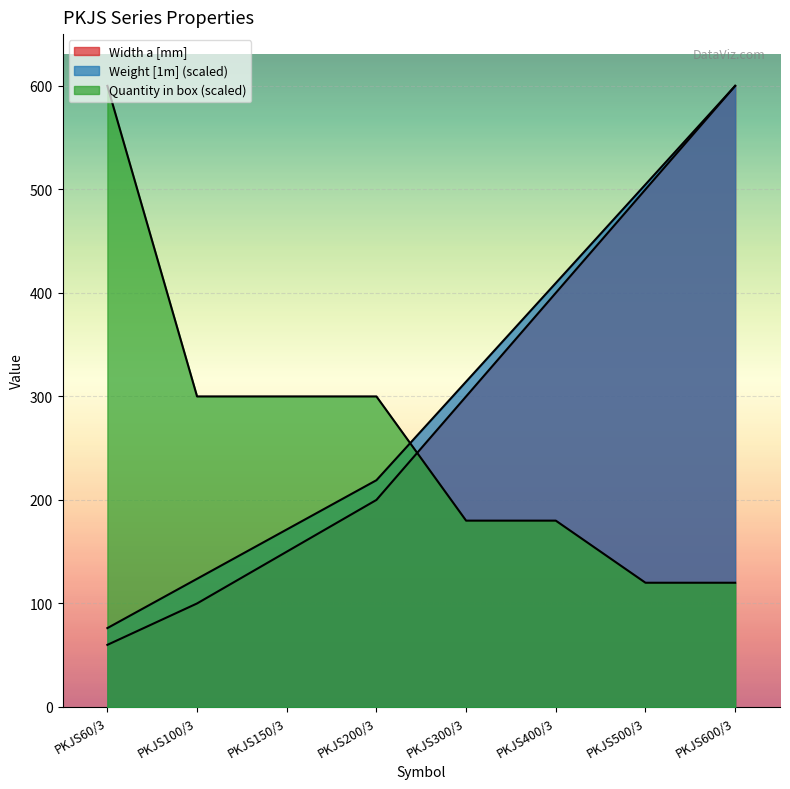

Between PKJS300/3 and PKJS60/3, which is larger?

PKJS300/3